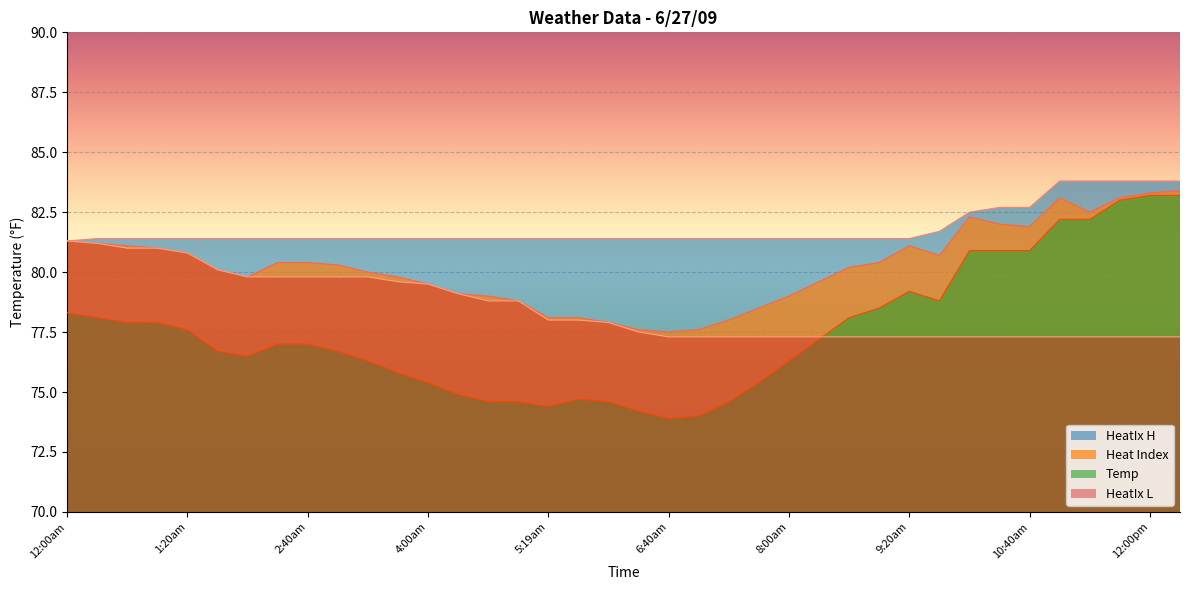

How many lines are shown in the chart?

4